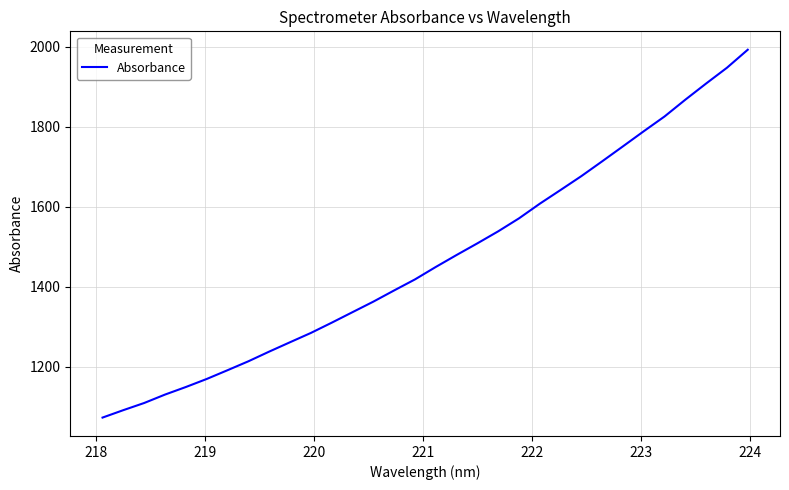

What is the minimum value shown in the chart?

1073.0